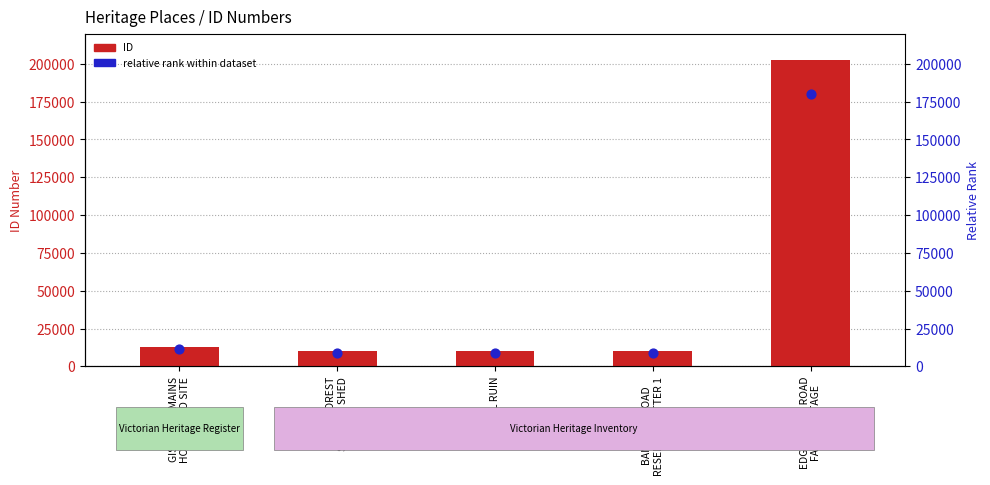

Which series contains the highest Y value?

ID